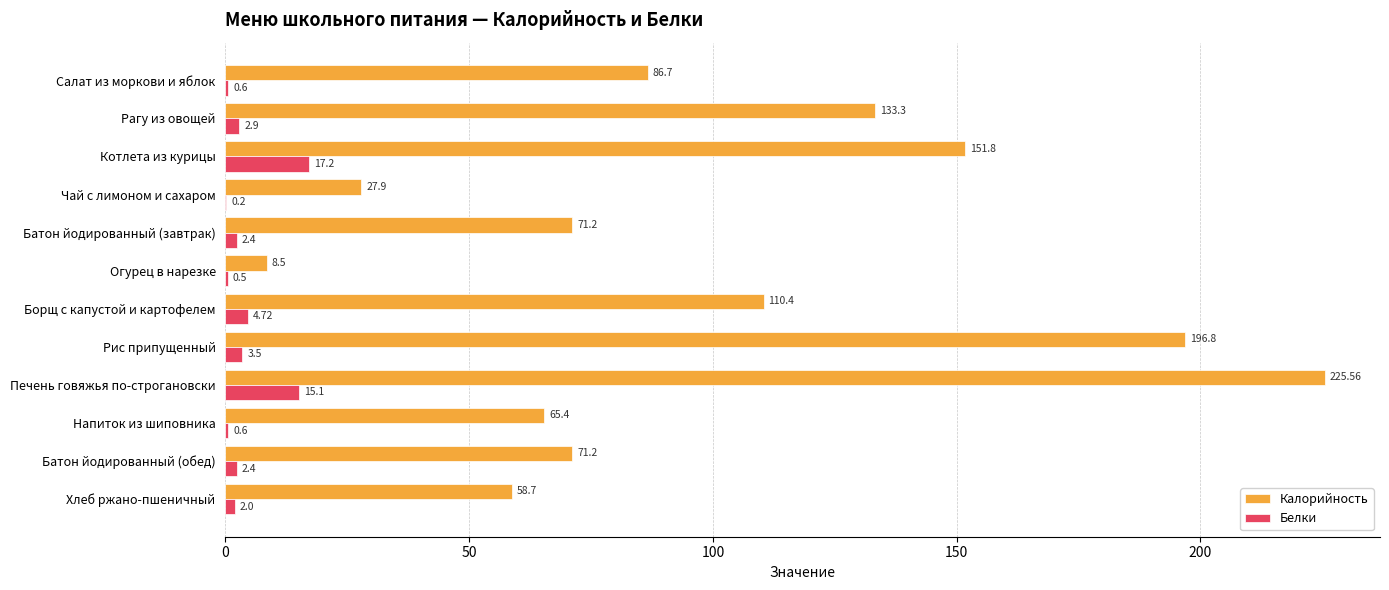

What is the sum of all Белки values?

52.1